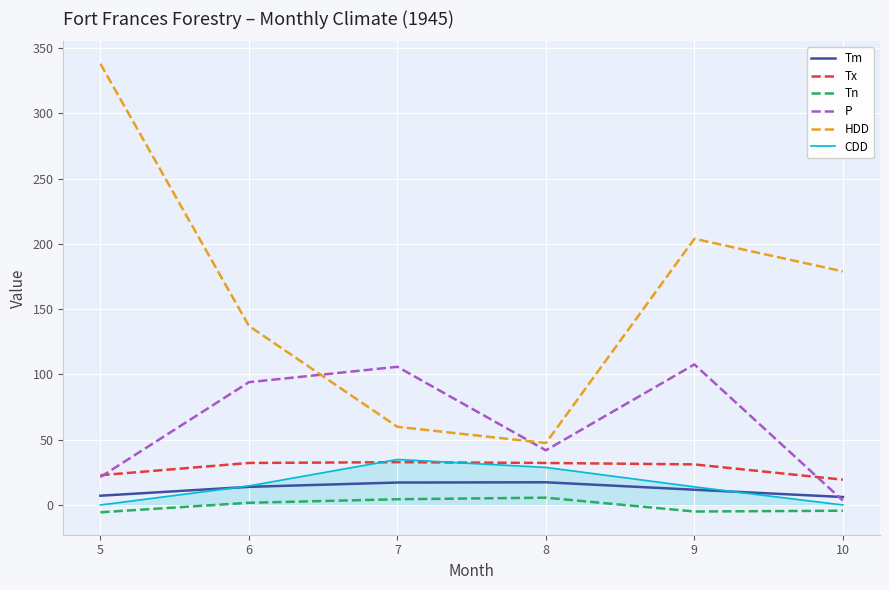

Which series has the largest range (max minus min)?

HDD